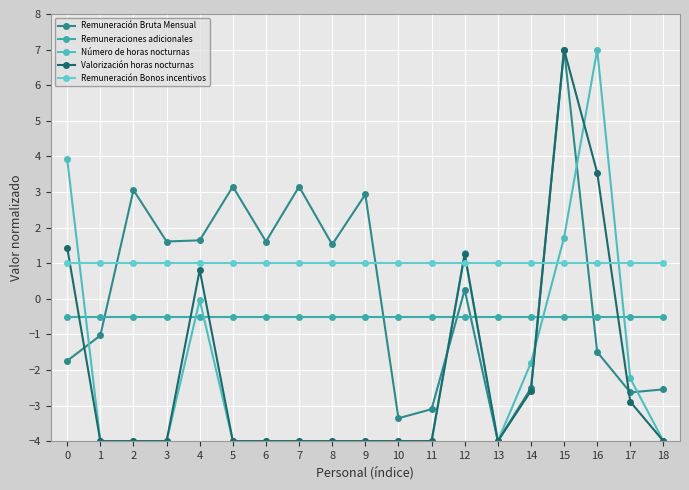

Where is Valorización horas nocturnas nearest to the value 1?

4